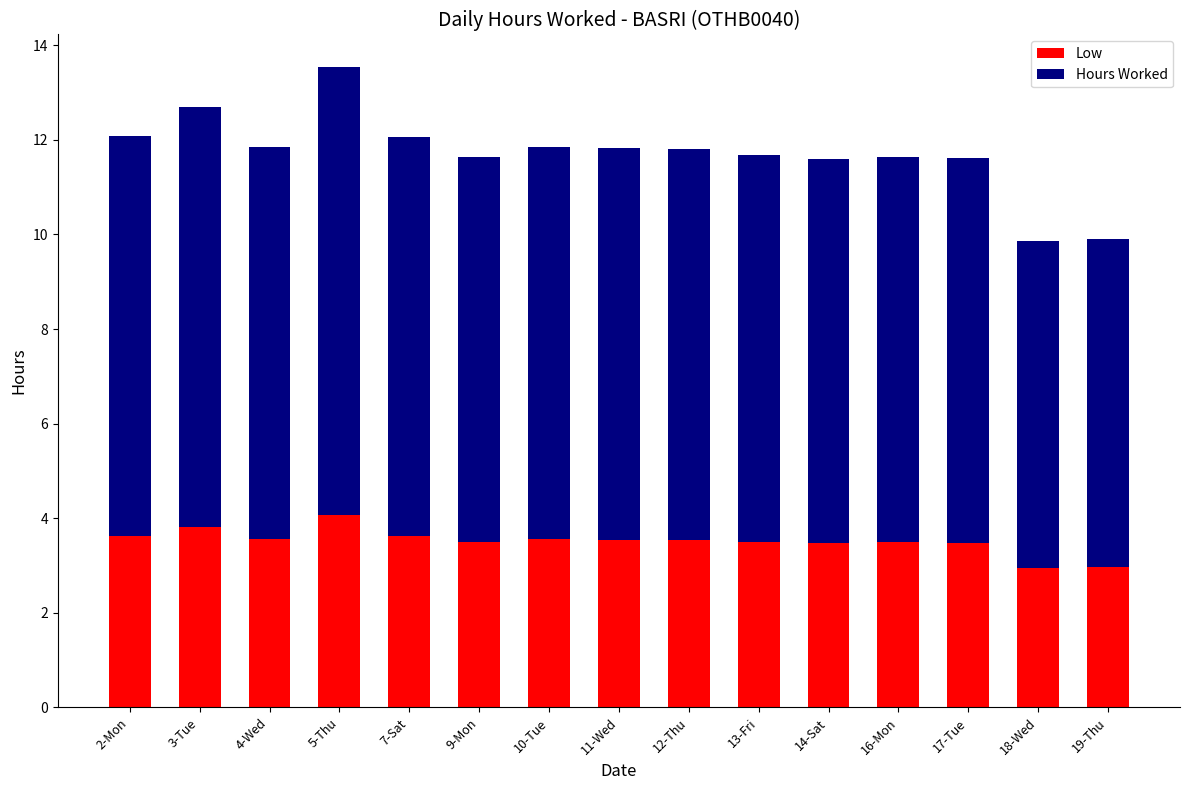

What is the lowest value of the Low series?

3.0